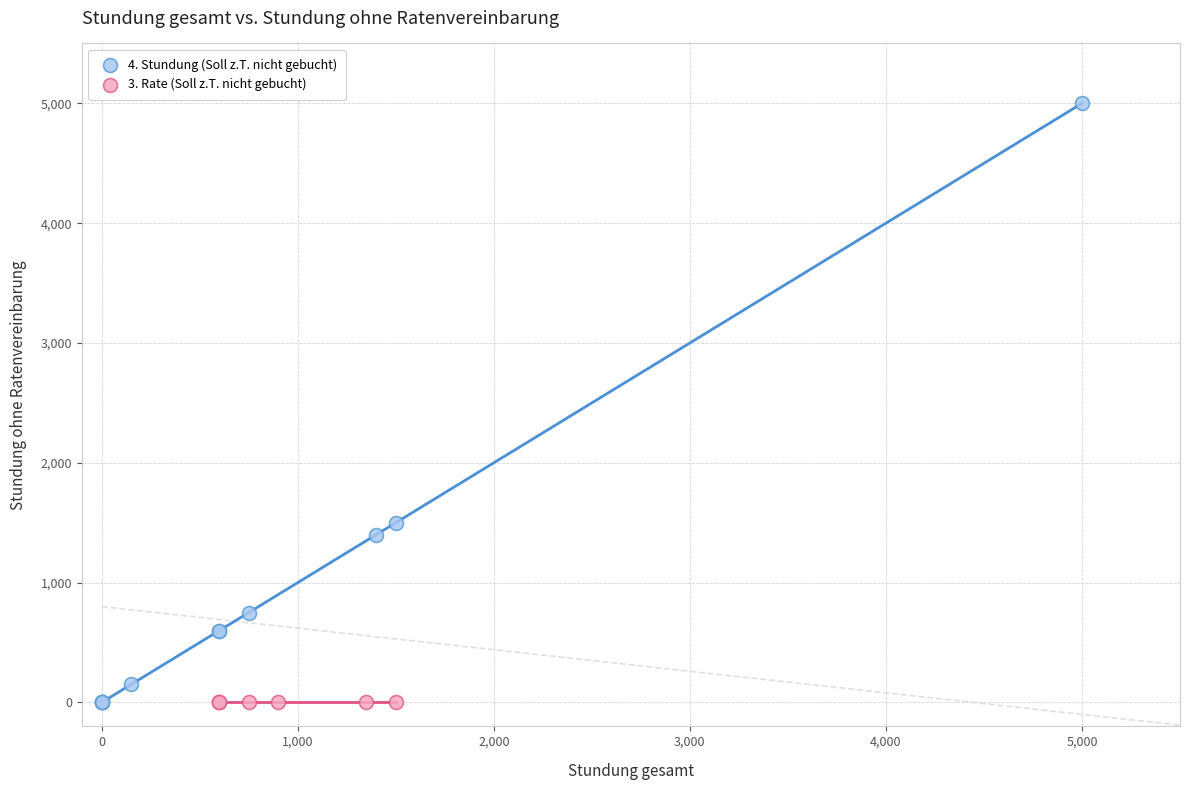

Which series reaches the maximum Y coordinate?

4. Stundung (Soll z.T. nicht gebucht)